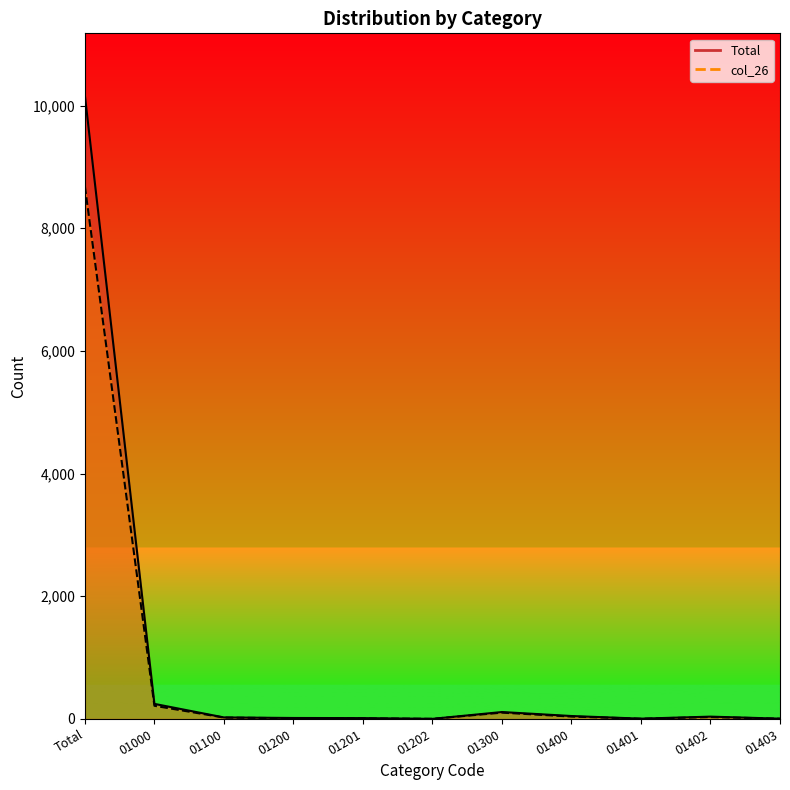

Does the chart have visible grid lines?

No